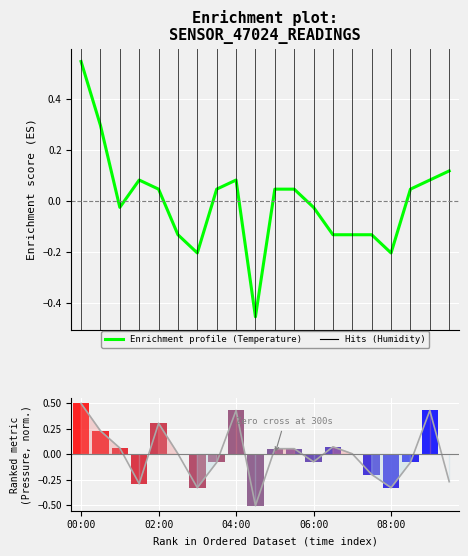

Reading left to right, what are all the values shown in this chart?

Enrichment profile (Temperature): 0.5	0.3	-0.0	0.1	0.0	-0.1	-0.2	0.0	0.1	-0.5	0.0	0.0	-0.0	-0.1	-0.1	-0.1	-0.2	0.0	0.1	0.1
Ranking metric scores (Pressure): 0.5	0.2	0.1	-0.3	0.3	0.0	-0.3	-0.1	0.4	-0.5	0.1	0.1	-0.1	0.1	0.0	-0.2	-0.3	-0.1	0.4	-0.3